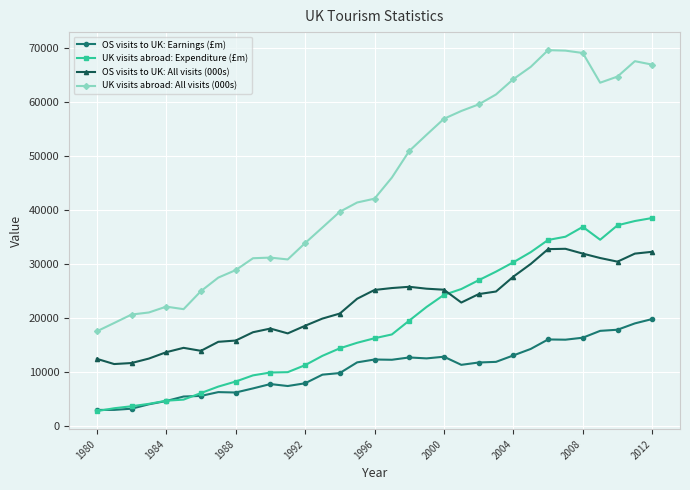

What is the value of the UK visits abroad: Expenditure (£m) point at the 10th from the left?

9357